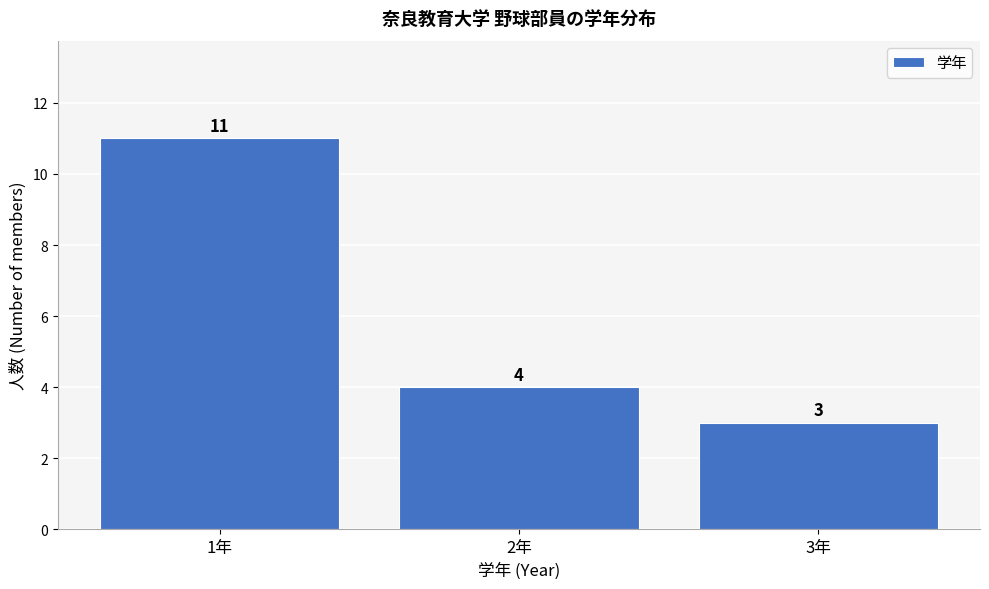

Over which range of the x-axis is the bar tallest?

0.5 to 1.5